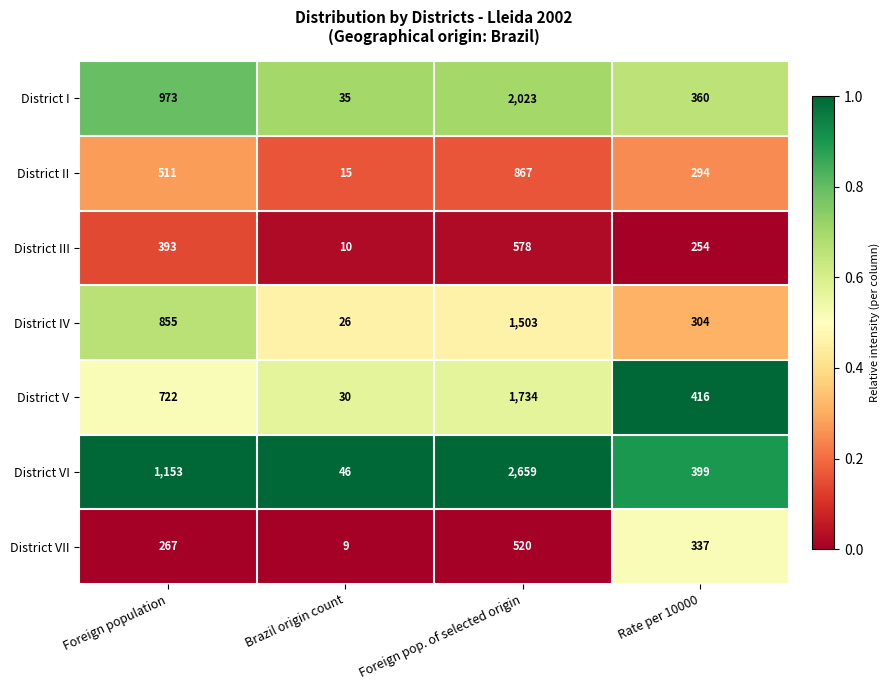

At which label is District I closest to 1029?

Foreign population